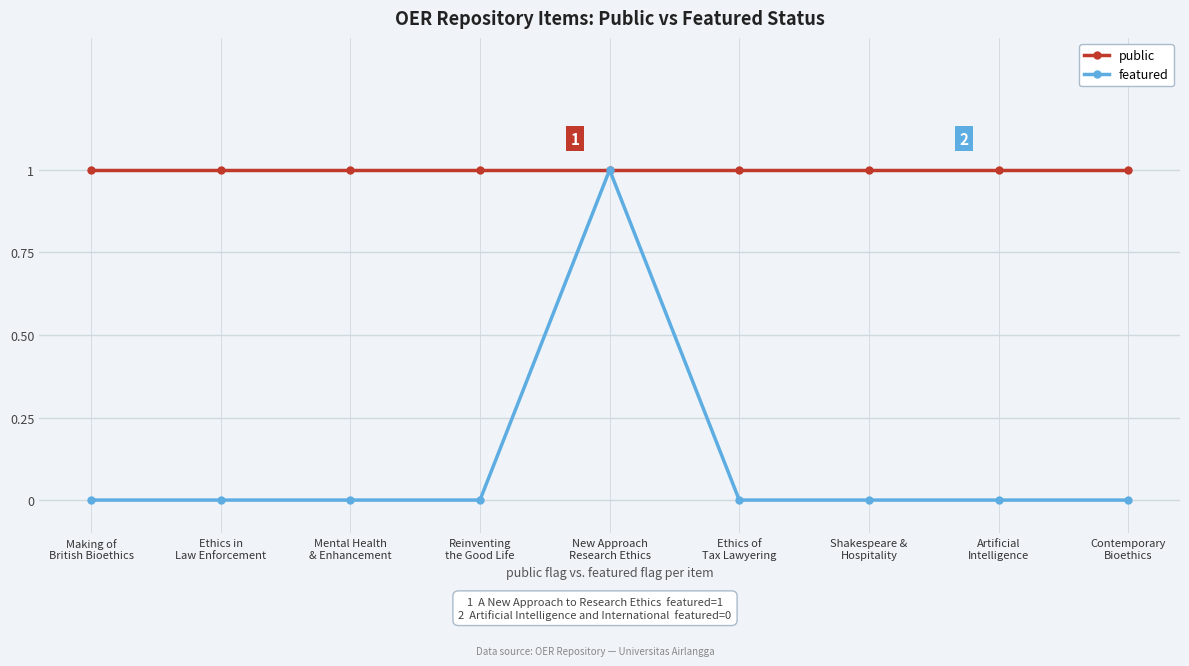

Rank the series by their average value, from lowest to highest.

featured, public